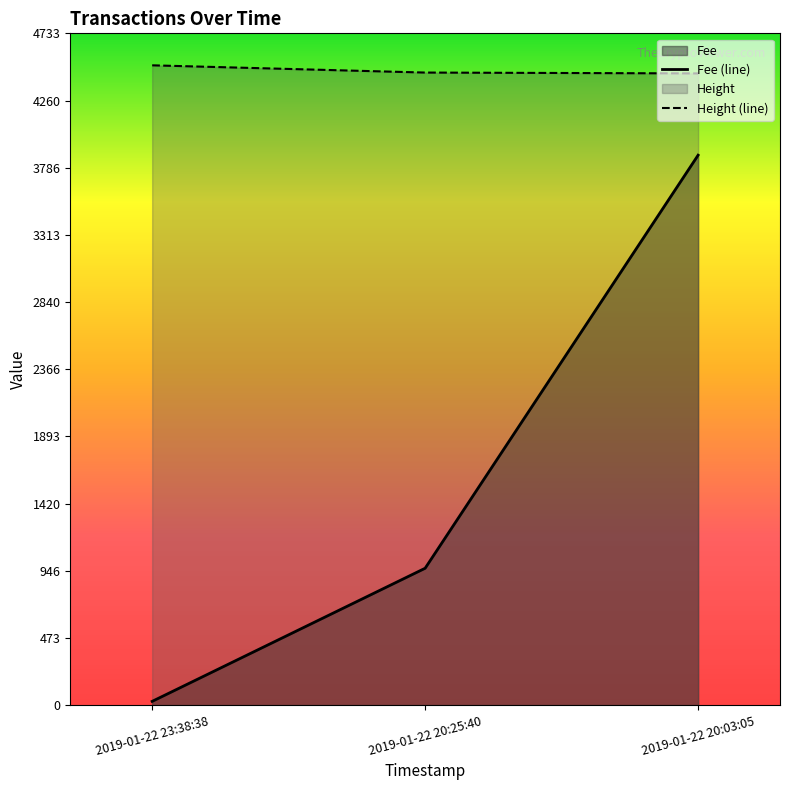

Rank the series by their maximum value, from highest to lowest.

Height (line), Fee (line)